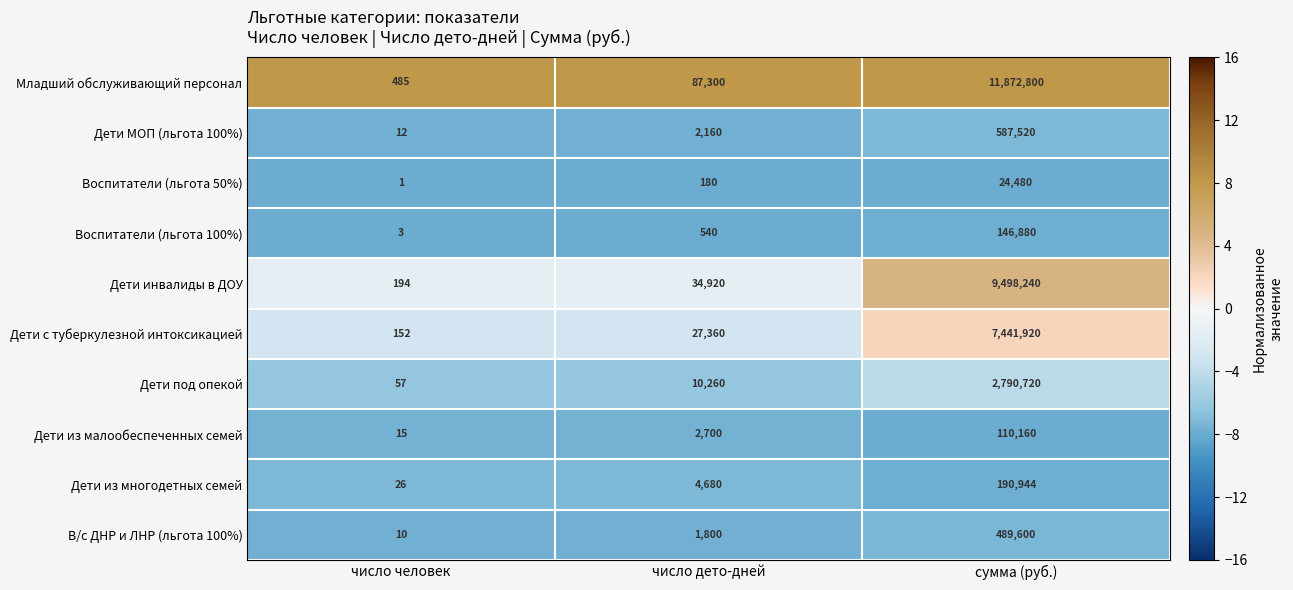

List the series in order of their peak value, lowest first.

Воспитатели (льгота 50%), Дети из малообеспеченных семей, Воспитатели (льгота 100%), Дети из многодетных семей, В/с ДНР и ЛНР (льгота 100%), Дети МОП (льгота 100%), Дети под опекой, Дети с туберкулезной интоксикацией, Дети инвалиды в ДОУ, Младший обслуживающий персонал